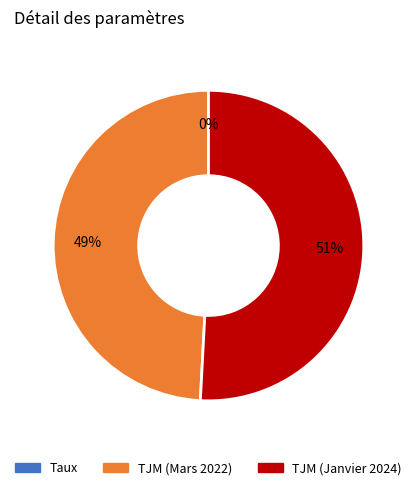

To the nearest percent, what is the combined percentage of TJM (Mars 2022) and TJM (Janvier 2024)?

100%